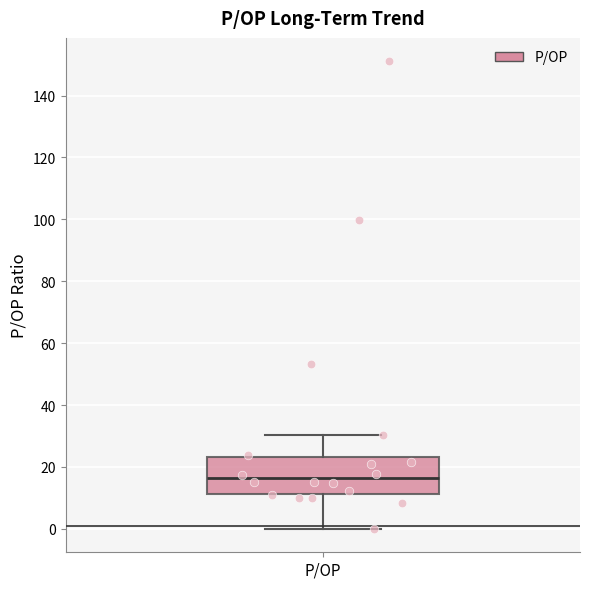

Read this box plot against the y-axis: the position of the median line, the range covered by the box, and the ends of both whiskers. The values are not printed on the chart, so give them approximately, as read against the axis.

median 16, box 12 to 24, whiskers 0 to 30